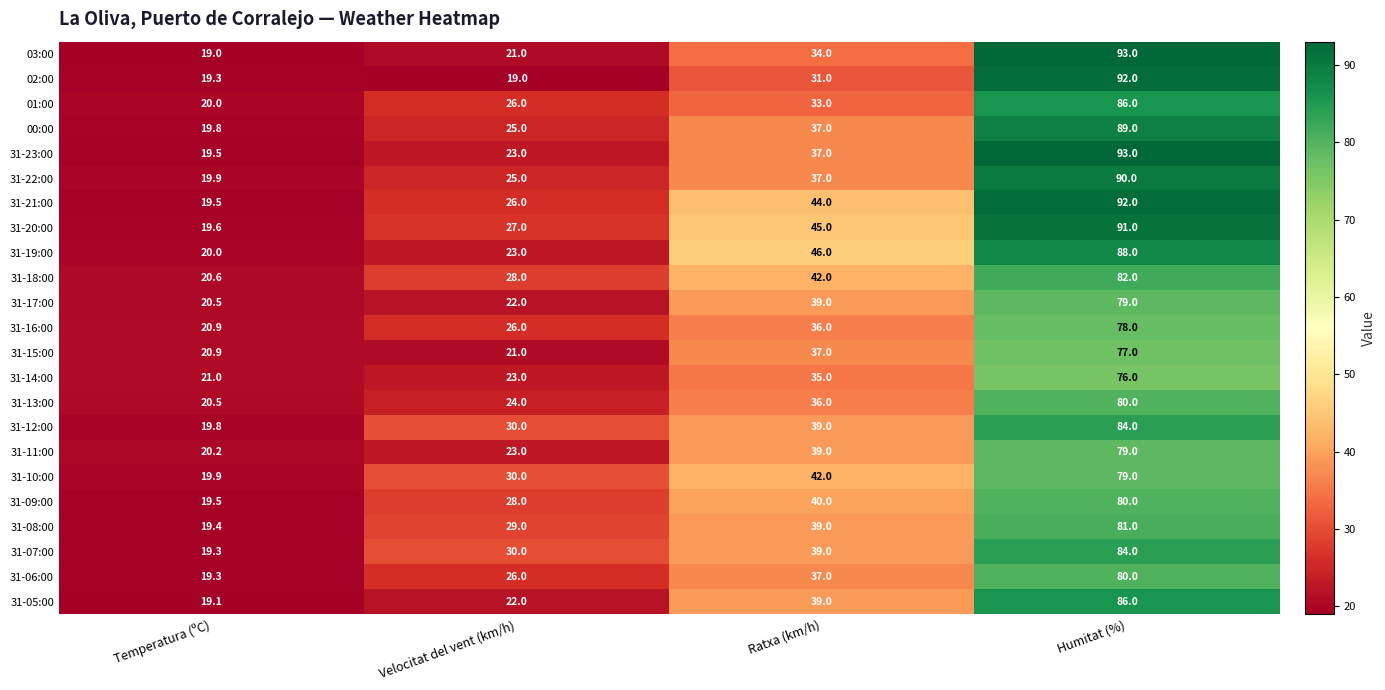

Where is 31-17:00 nearest to the value 49?

Ratxa (km/h)